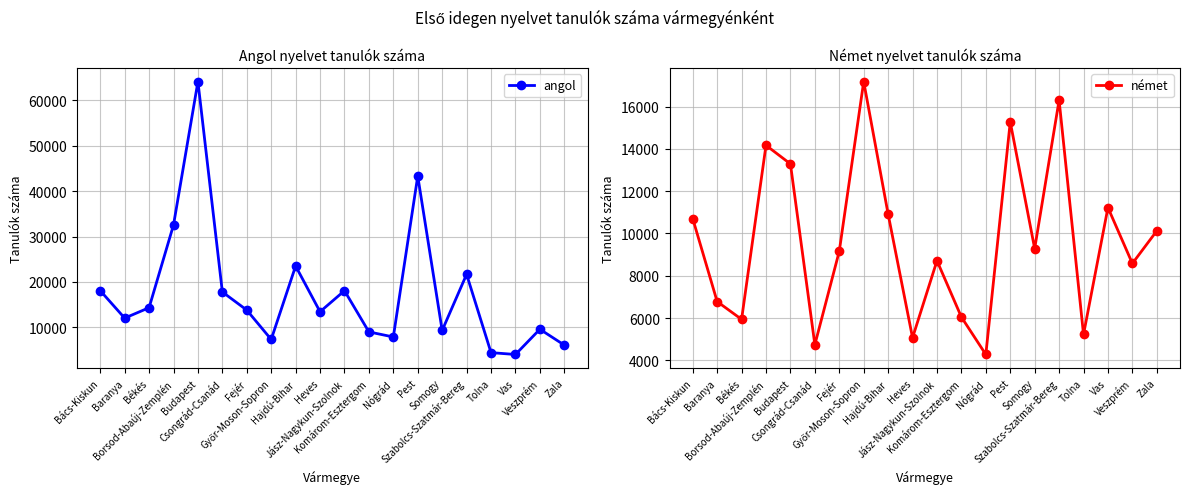

What is the average value of the angol series?

17525